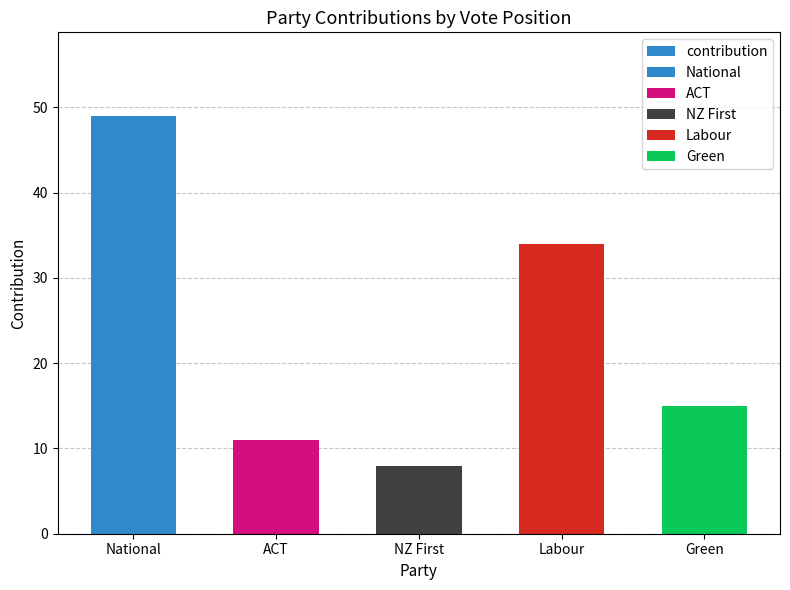

Which label corresponds to the smallest value in the chart?

NZ First